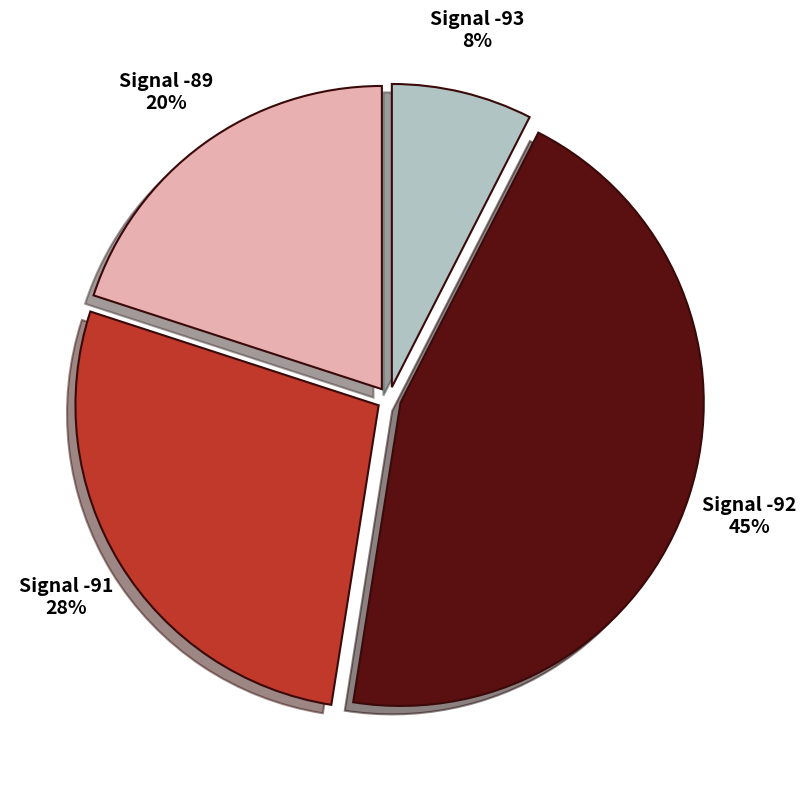

Which category has the smallest portion of the pie?

Signal -93